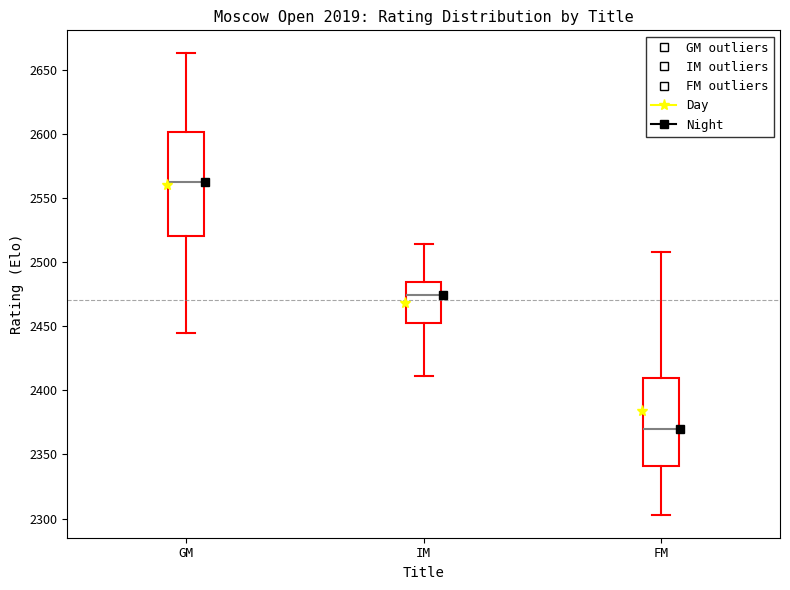

Reading left to right, transcribe this box plot: for each box, give where its median line is, the range the box spans, and where its two whiskers end, as read against the y-axis. The values are not printed on the chart, so give them approximately, as read against the axis.

GM: median 2565, box 2520 to 2600, whiskers 2445 to 2665
IM: median 2475, box 2450 to 2485, whiskers 2410 to 2515
FM: median 2370, box 2340 to 2410, whiskers 2305 to 2510